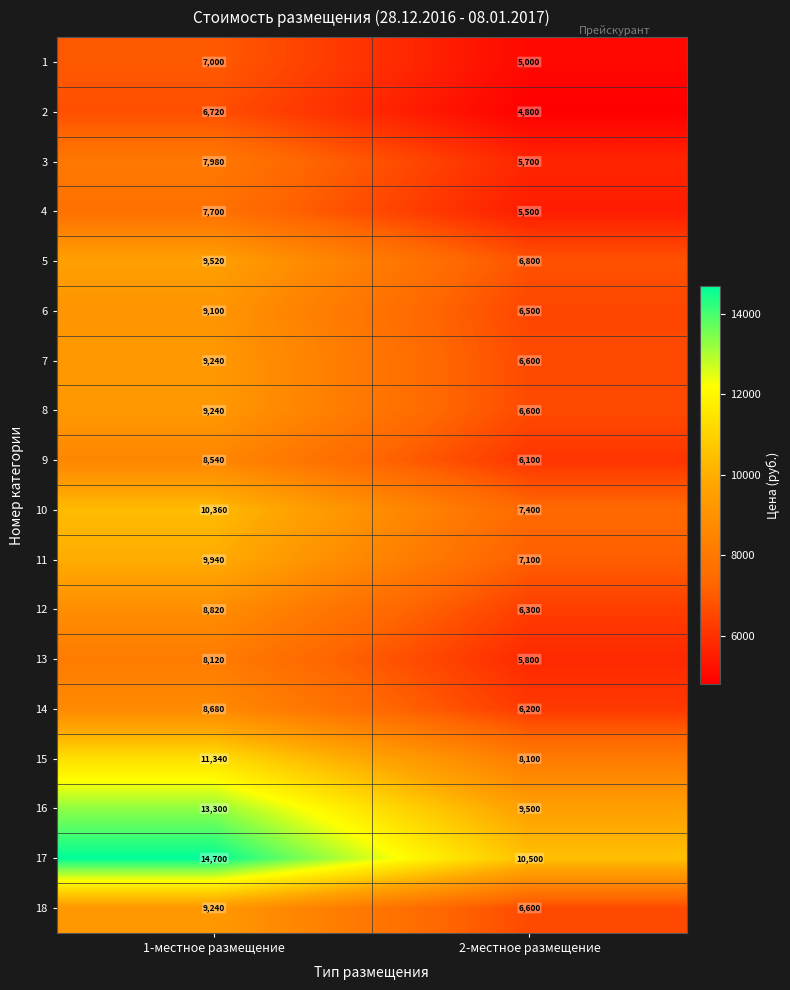

True or false: 10 has a value of 14871 at 1-местное размещение.

False